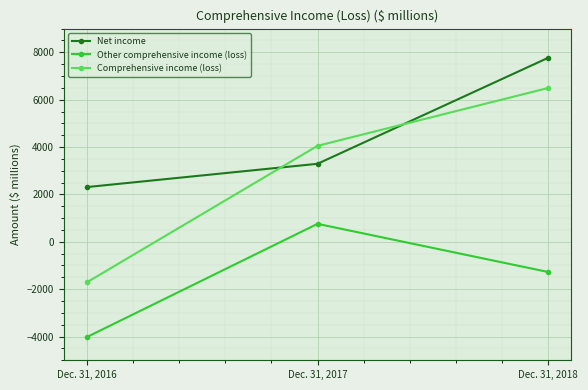

Read the Net income value at Dec. 31, 2016.

2310